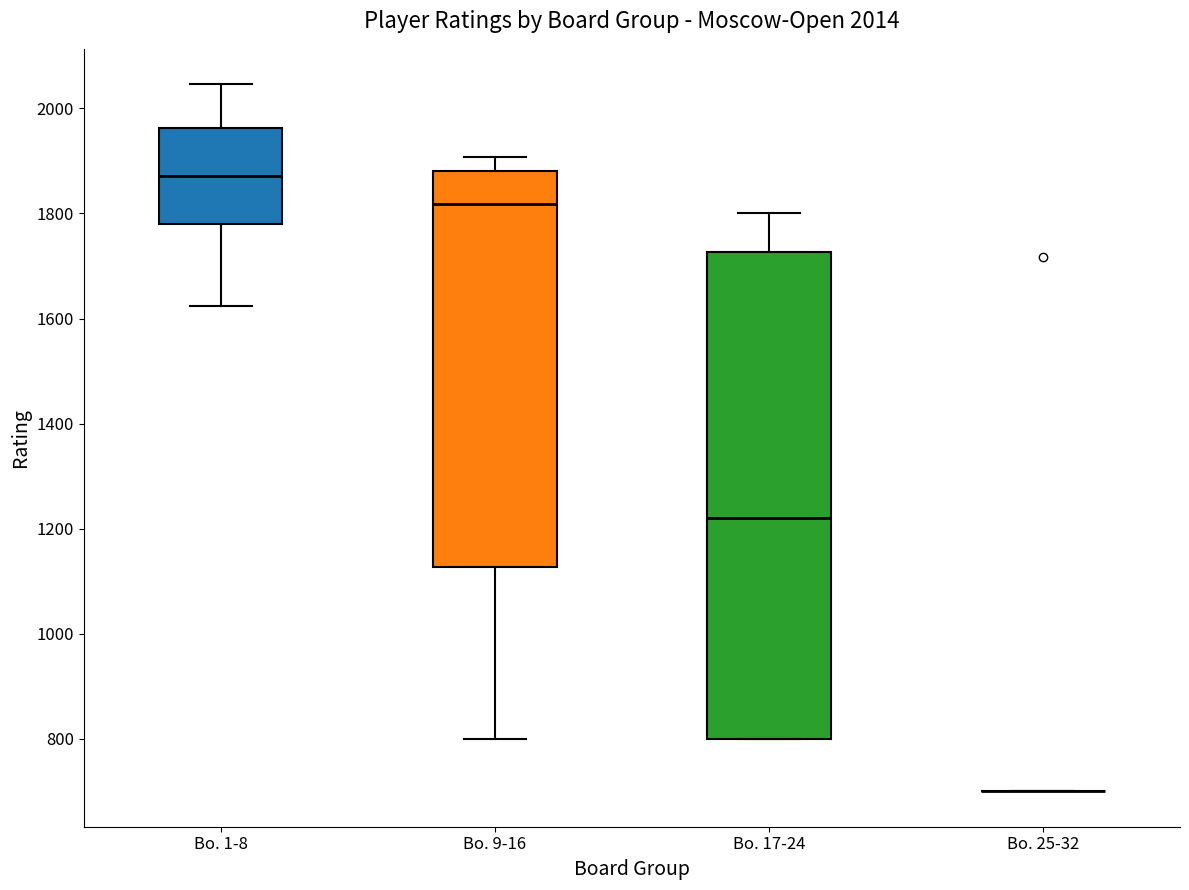

Comparing the boxes themselves (not the whiskers), which one is the tallest?

Bo. 17-24